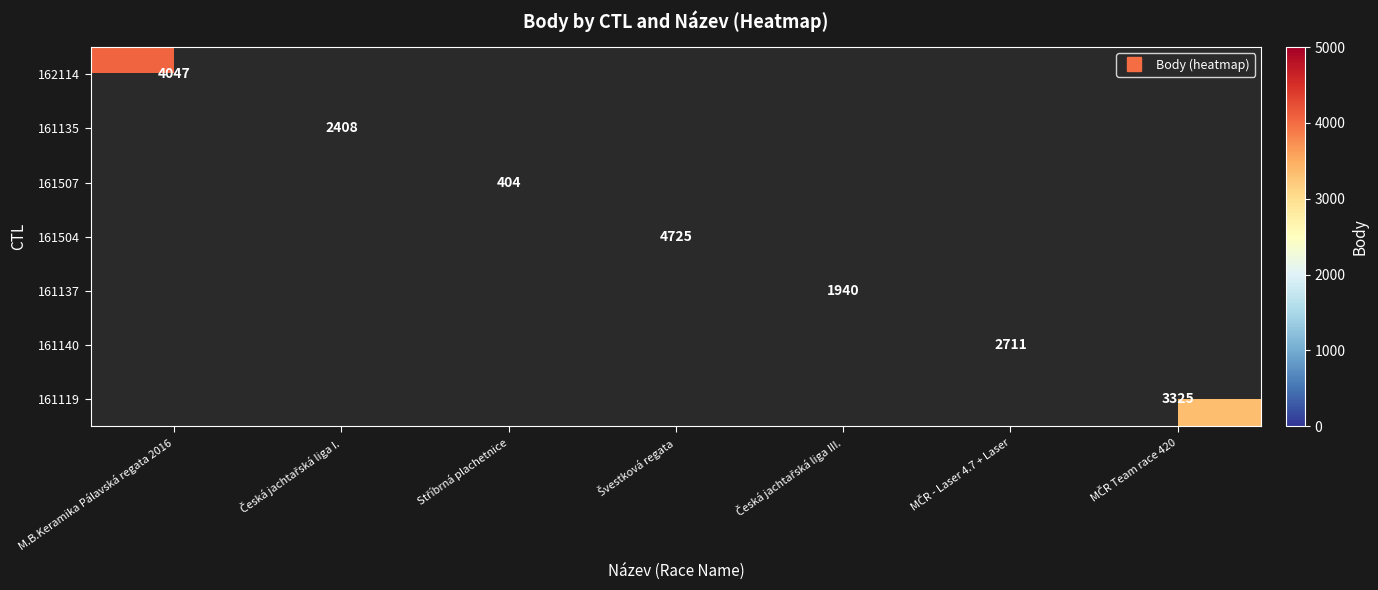

Is the value of 161140 at Česká jachtařská liga III. greater than the value of 161119 at Česká jachtařská liga III.?

No